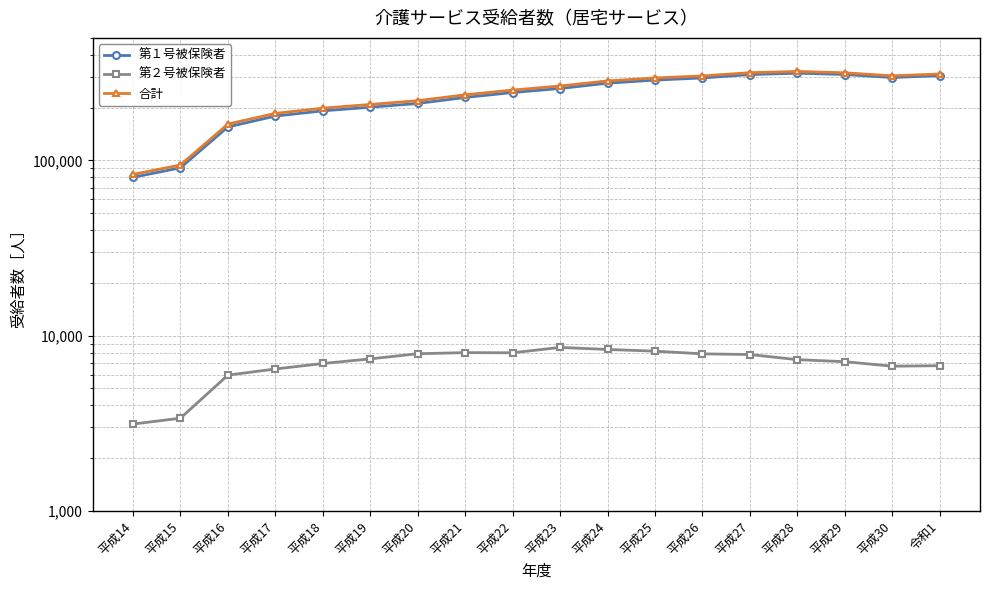

Which has a higher value, 平成29 or 平成19?

平成29